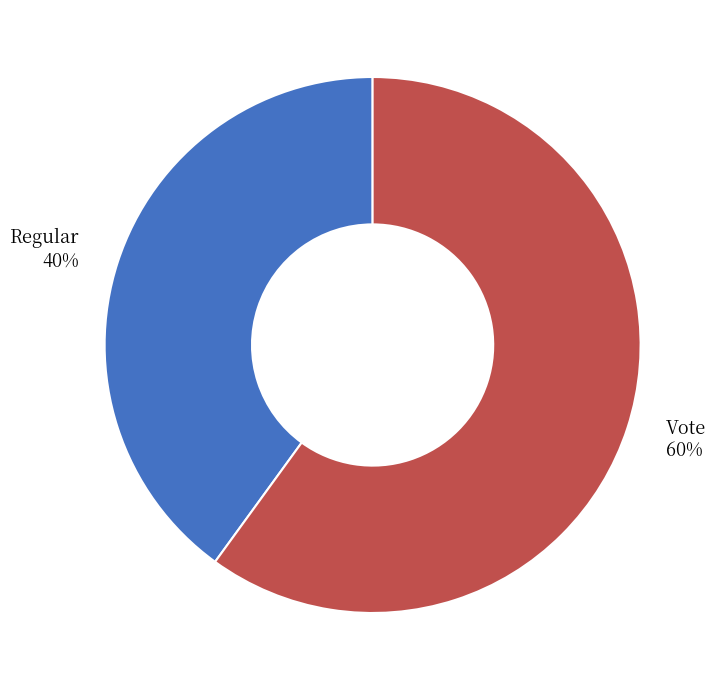

To the nearest percent, what is the average slice percentage?

50%